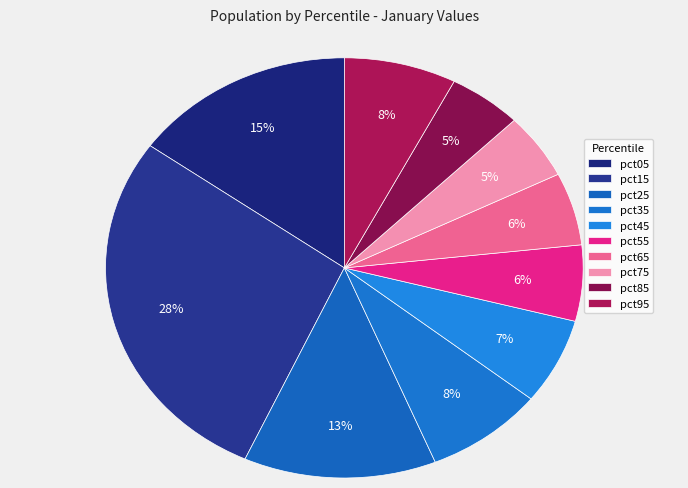

What percentage is the pct05 slice, to the nearest percent?

15%